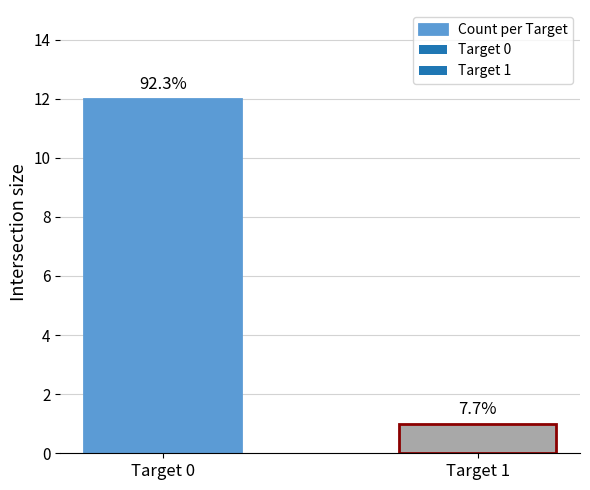

Does the chart contain any negative values?

No